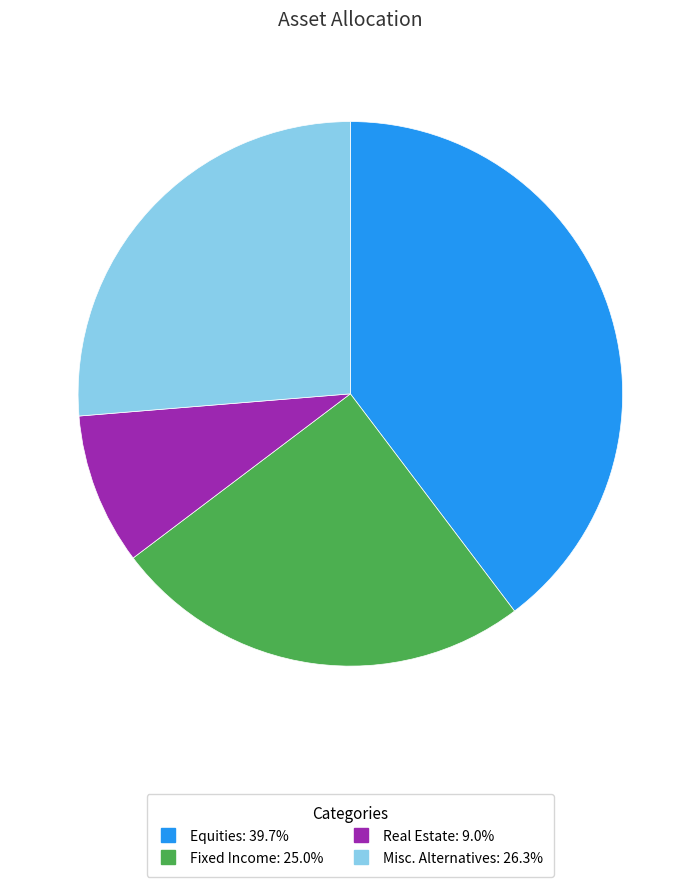

The Misc. Alternatives slice represents 26% of the pie. True or false?

True